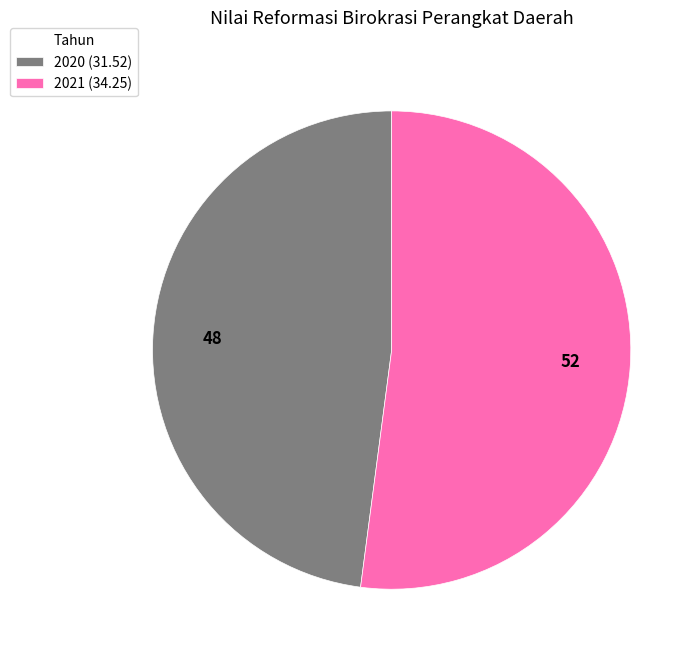

Between 2020 (31.52) and 2021 (34.25), which is larger?

2021 (34.25)